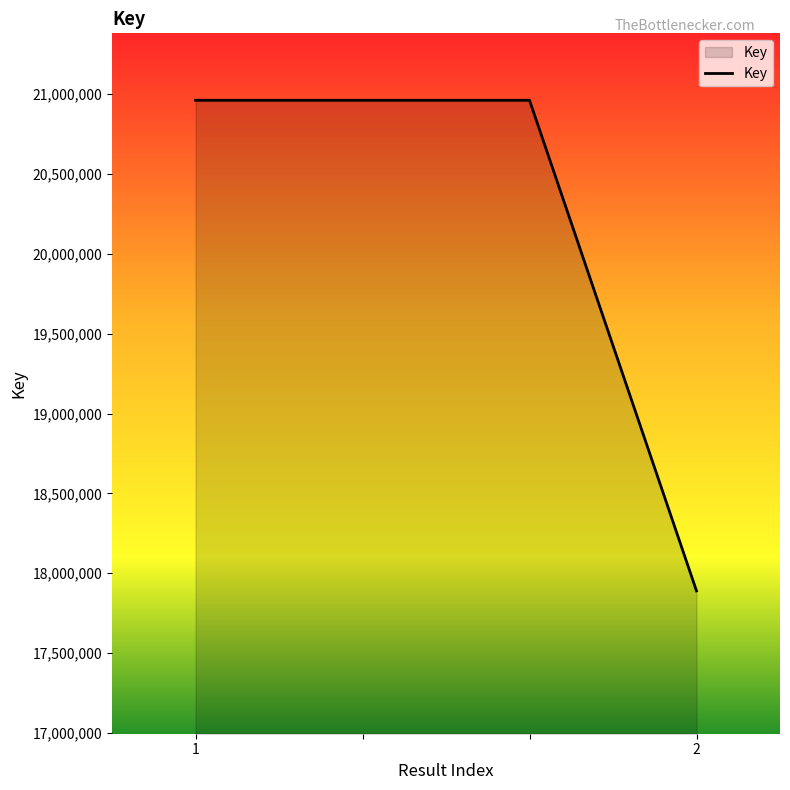

What is the average value?

20193712